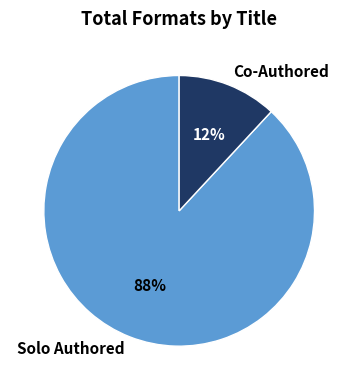

Rank the categories by value from lowest to highest.

Co-Authored, Solo Authored